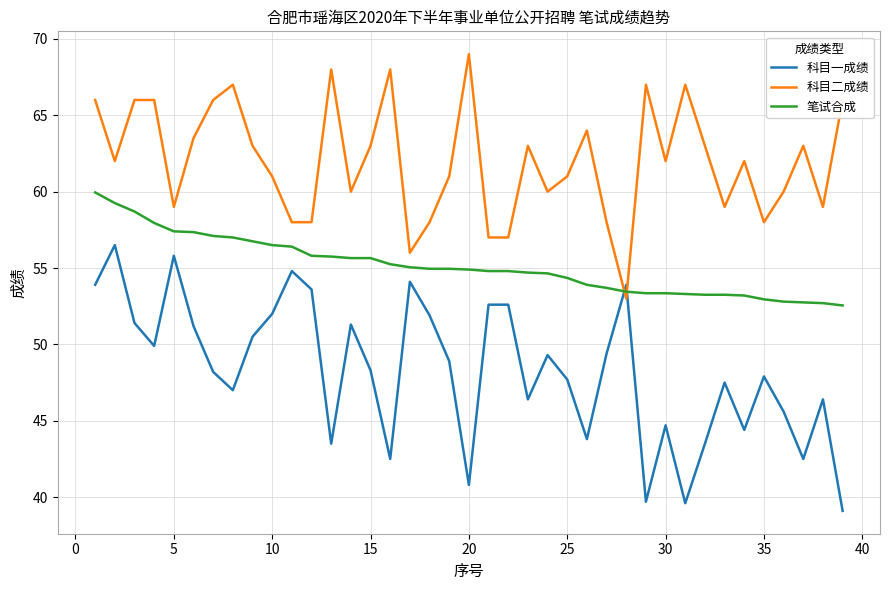

How many series are shown in this chart?

3